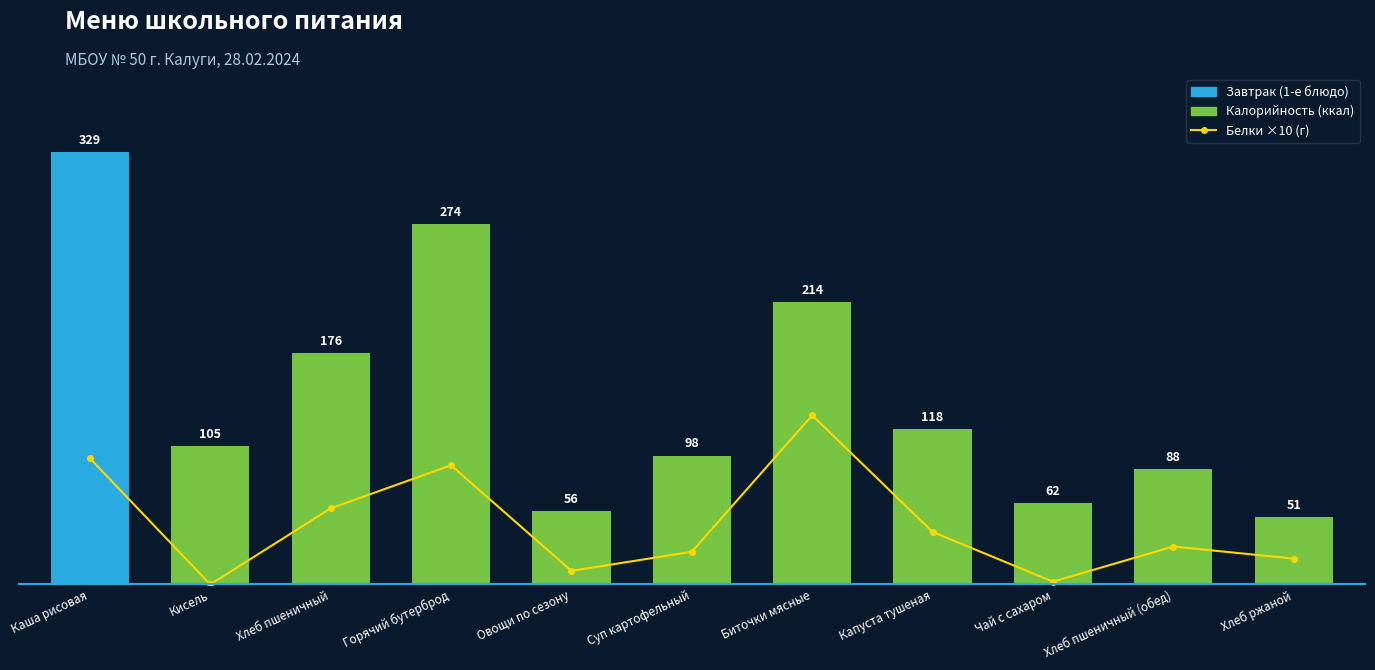

What is the difference between the maximum and minimum values?

128.5